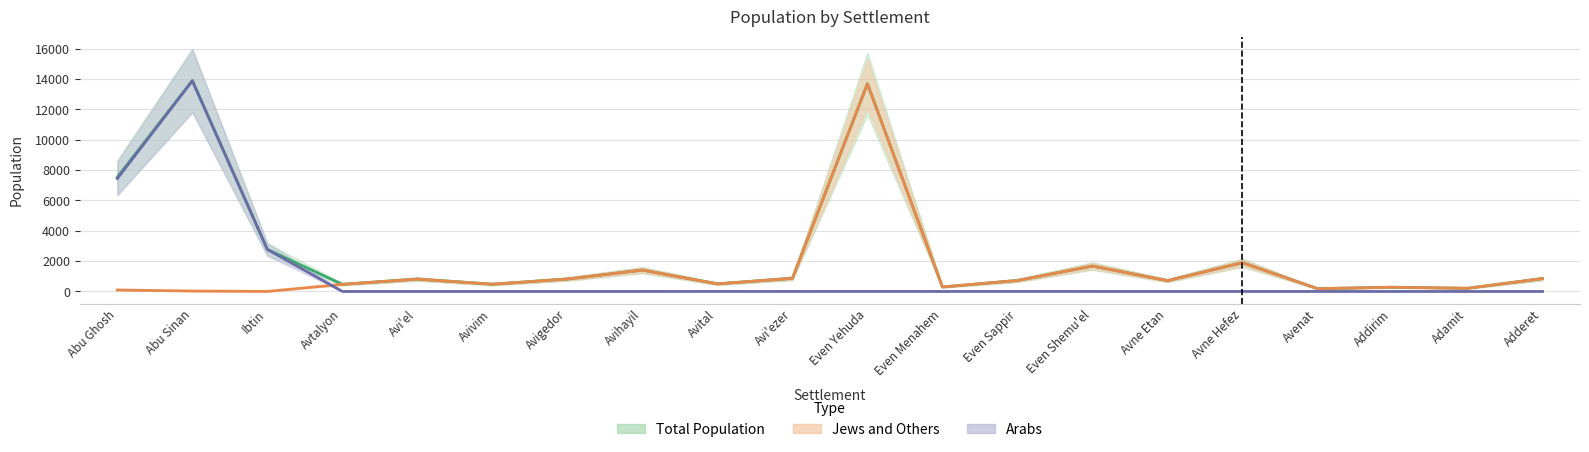

Is the value of Jews and Others at Avigedor greater than the value of Arabs at Ibtin?

No